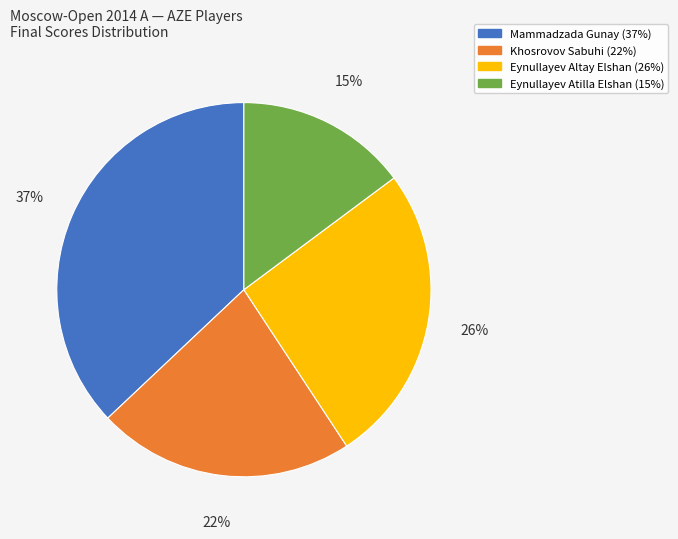

What is the ratio of the value at Khosrovov Sabuhi to the value at Mammadzada Gunay?

0.6